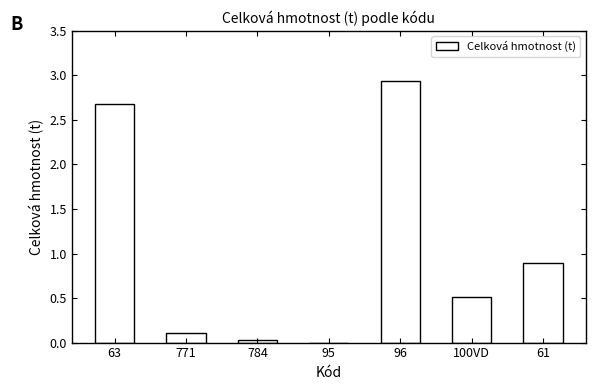

Approximately how many times larger is the value at 63 compared to 96?

0.9